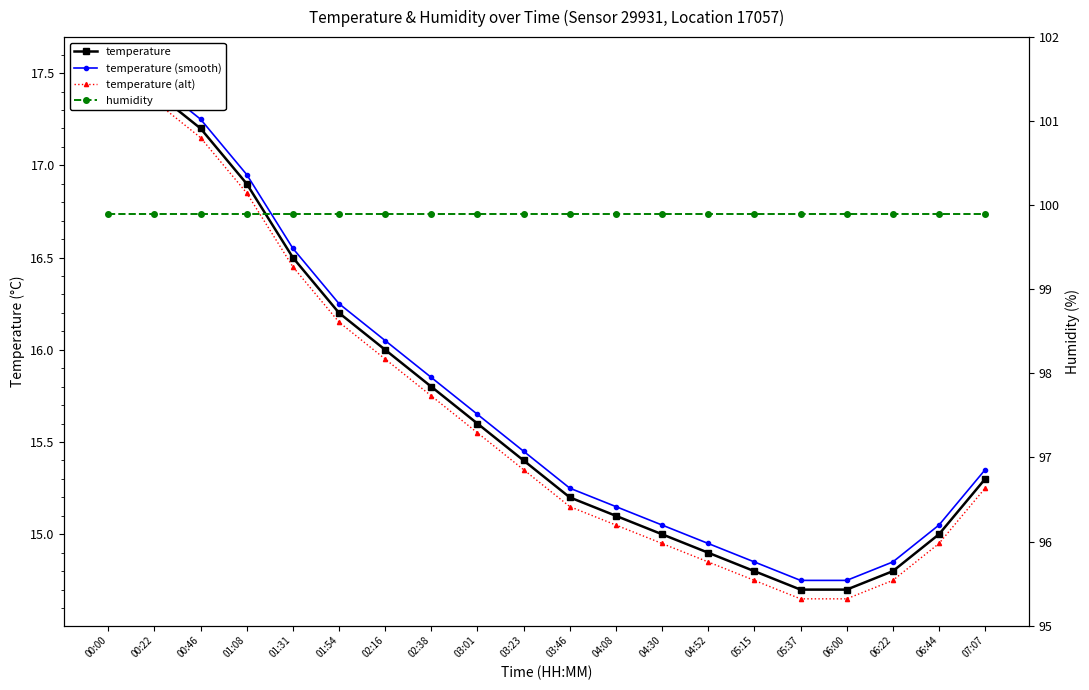

Rank the categories by temperature (alt) value from lowest to highest.

05:37, 06:00, 05:15, 06:22, 04:52, 04:30, 06:44, 04:08, 03:46, 07:07, 03:23, 03:01, 02:38, 02:16, 01:54, 01:31, 01:08, 00:46, 00:22, 00:00